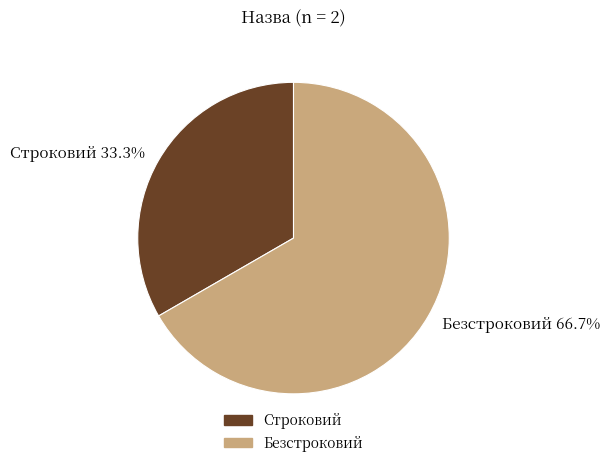

Which category has the biggest portion of the pie?

Безстроковий